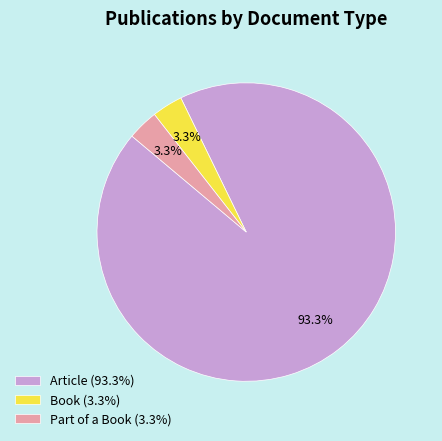

How many slices are in this pie chart?

3